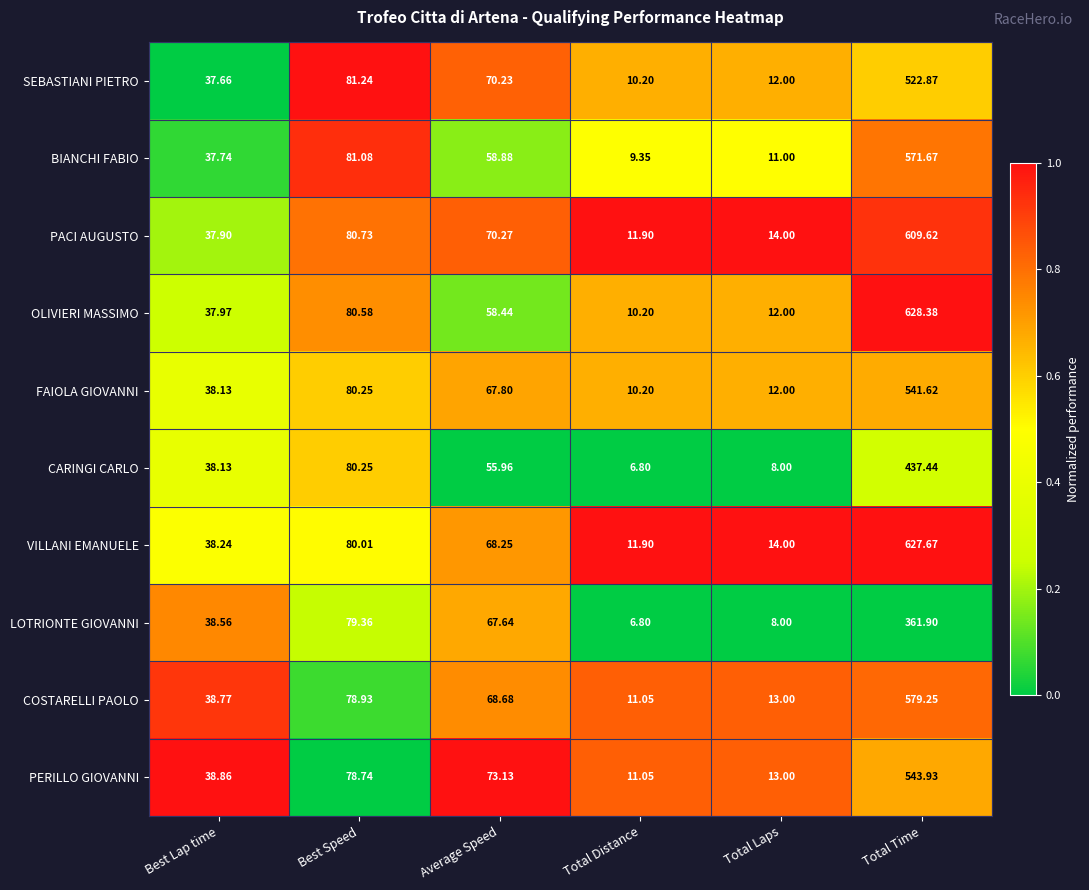

At which label does CARINGI CARLO first exceed 55?

Best Speed